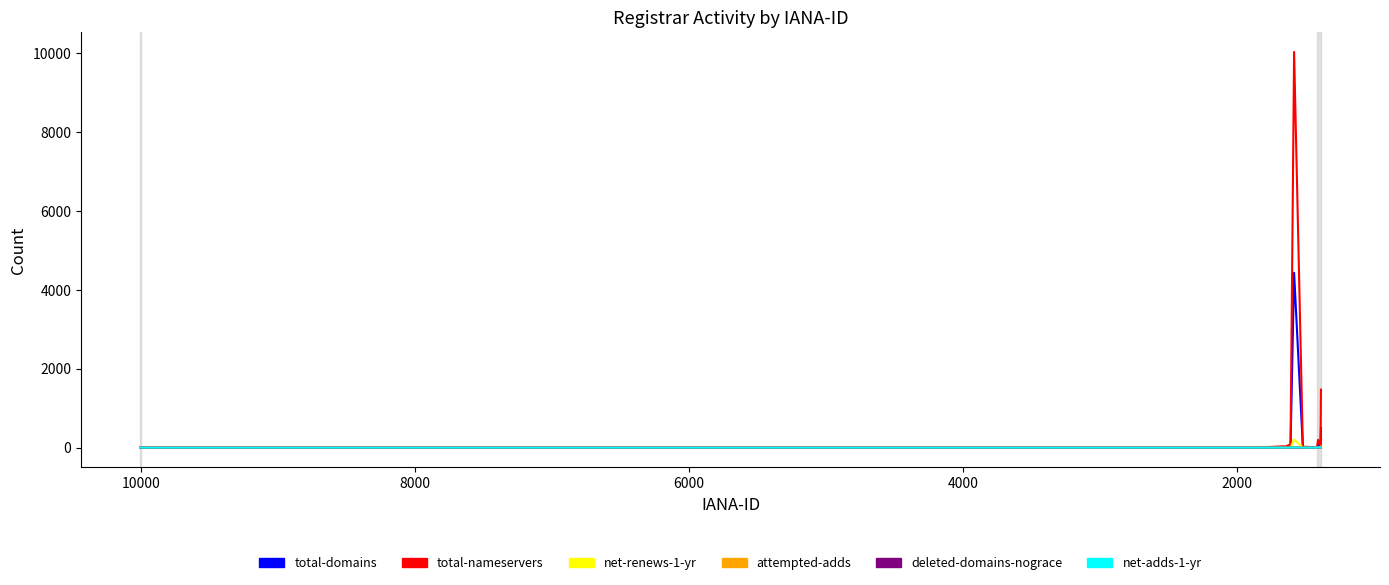

True or false: total-nameservers and total-domains intersect in this chart.

False